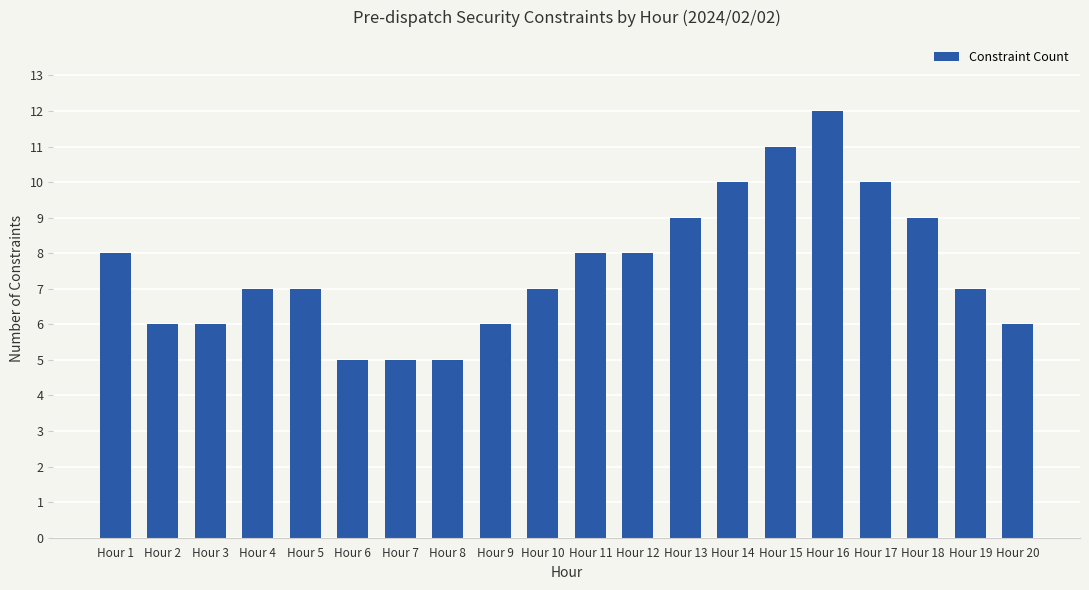

Reading left to right, extract all data points from this chart.

Hour 1=8	Hour 2=6	Hour 3=6	Hour 4=7	Hour 5=7	Hour 6=5	Hour 7=5	Hour 8=5	Hour 9=6	Hour 10=7	Hour 11=8	Hour 12=8	Hour 13=9	Hour 14=10	Hour 15=11	Hour 16=12	Hour 17=10	Hour 18=9	Hour 19=7	Hour 20=6